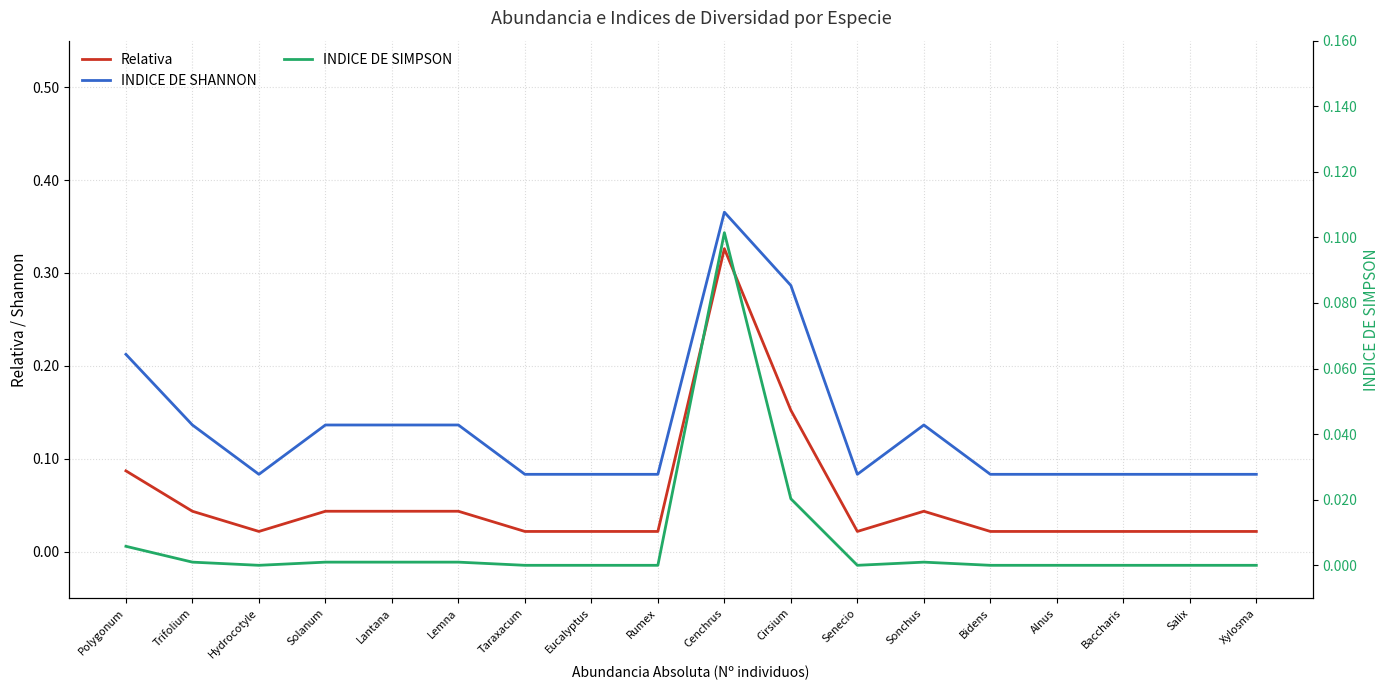

What is the difference between the second highest and minimum values in the Relativa series?

0.1